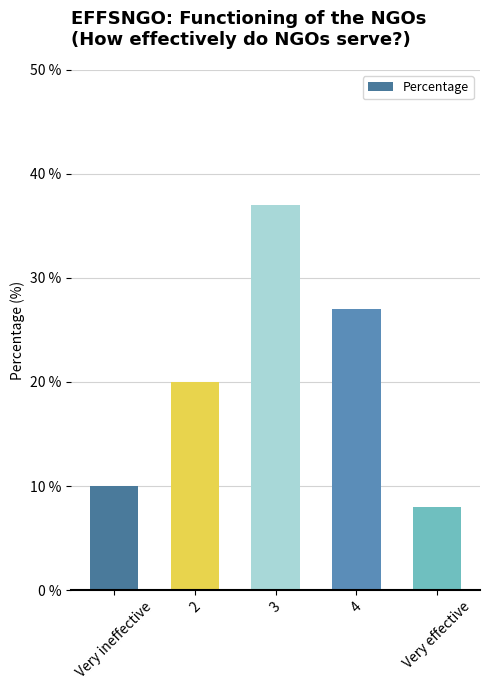

At which category does the chart reach its minimum across all series?

Very effective